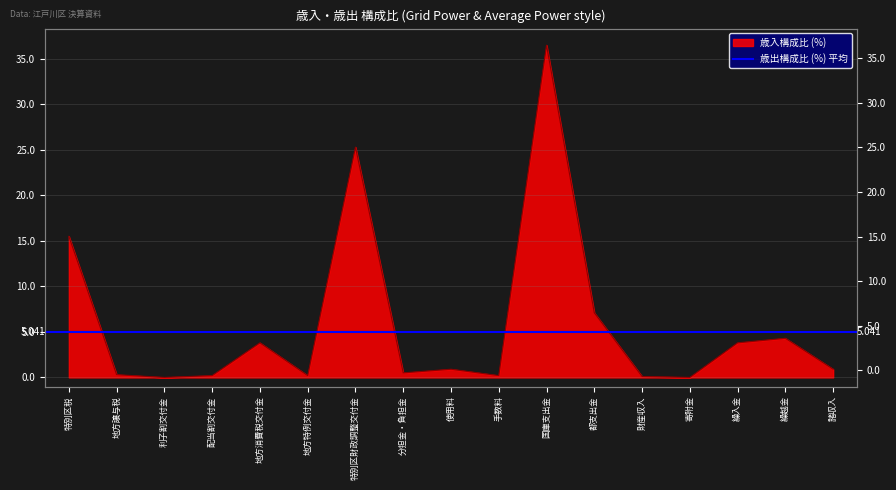

List the labels in order of value, smallest first.

利子割交付金, 寄附金, 財産収入, 配当割交付金, 地方特例交付金, 手数料, 地方譲与税, 分担金・負担金, 使用料, 諸収入, 地方消費税交付金, 繰入金, 繰越金, 都支出金, 特別区税, 特別区財政調整交付金, 国庫支出金